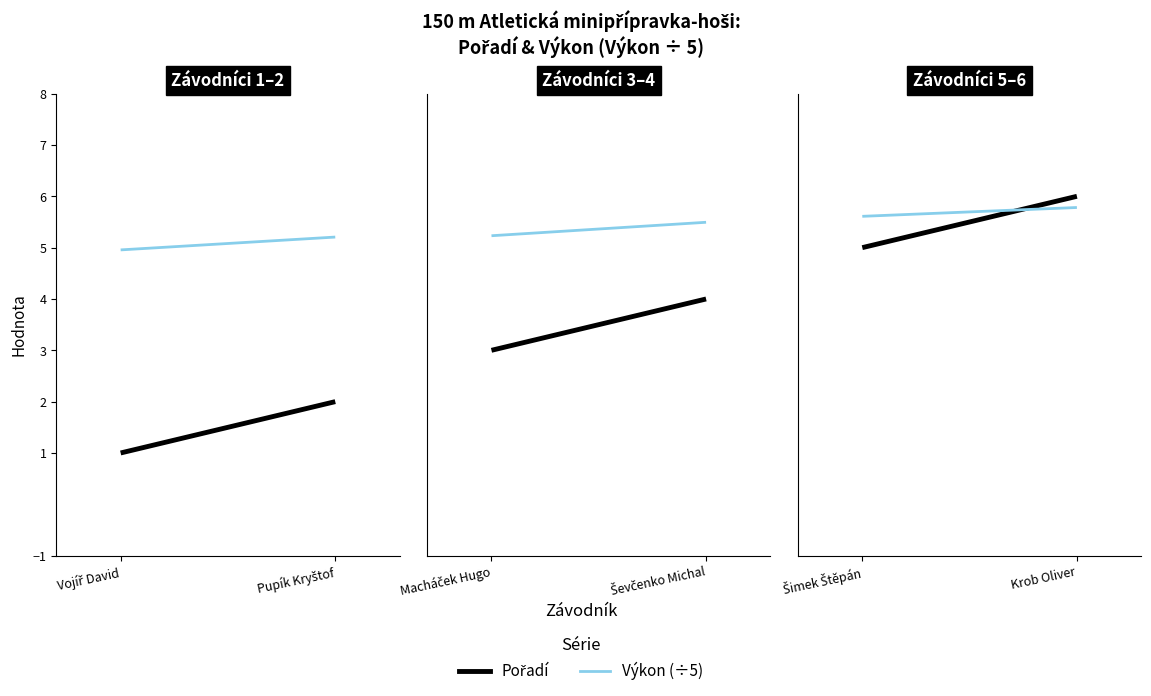

Does the chart display data point markers on the line(s)?

No